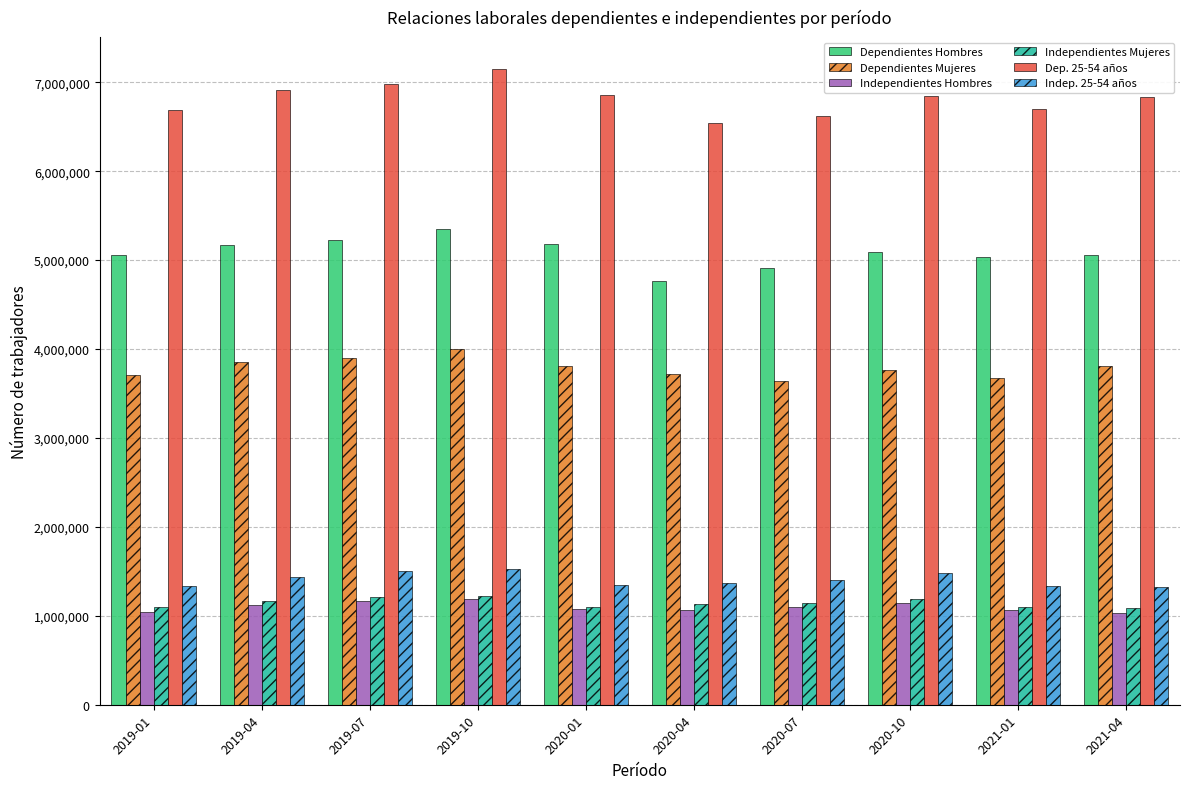

What is the difference between the highest and lowest values at 2019-07?

5814651